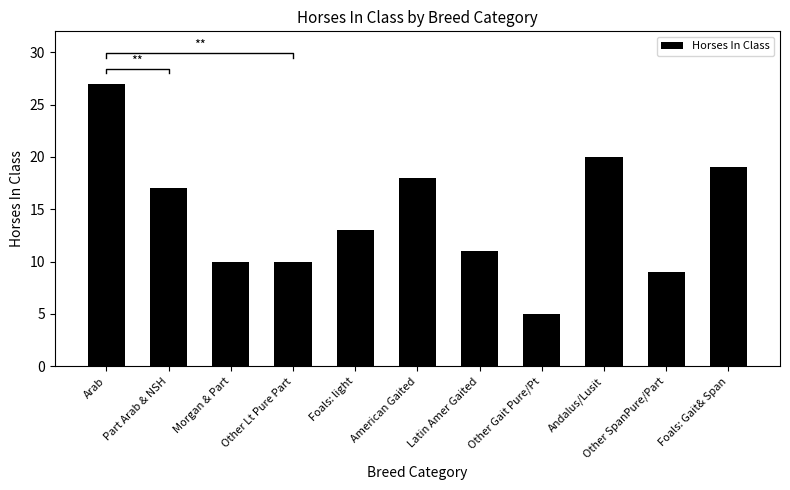

Where is the data nearest to the value 16?

Part Arab & NSH